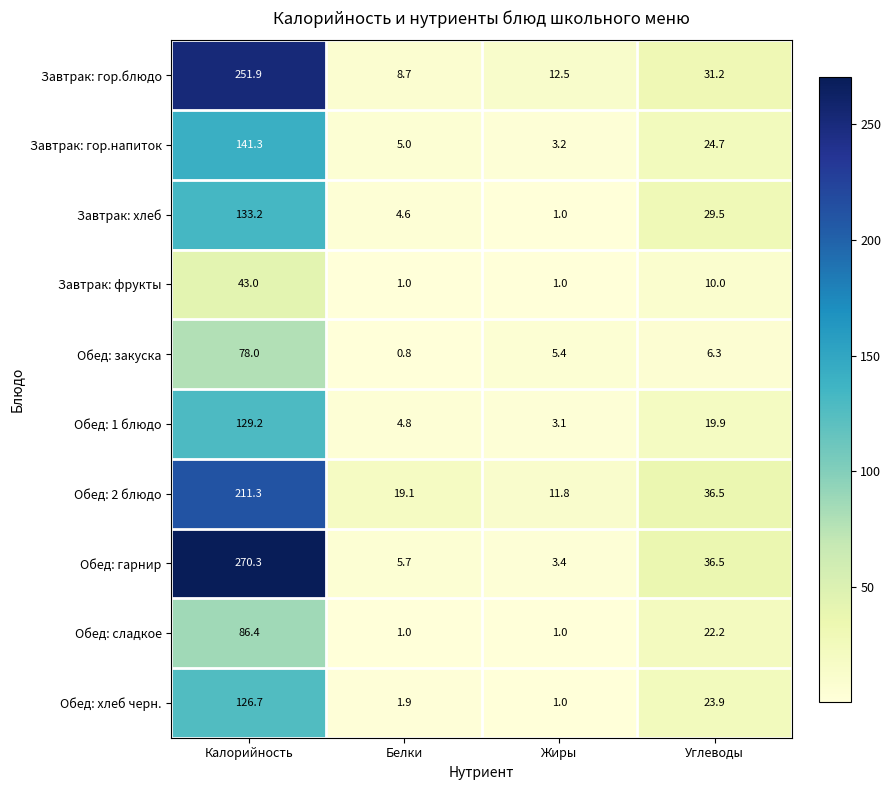

What is the average value of the Обед: сладкое series?

27.7